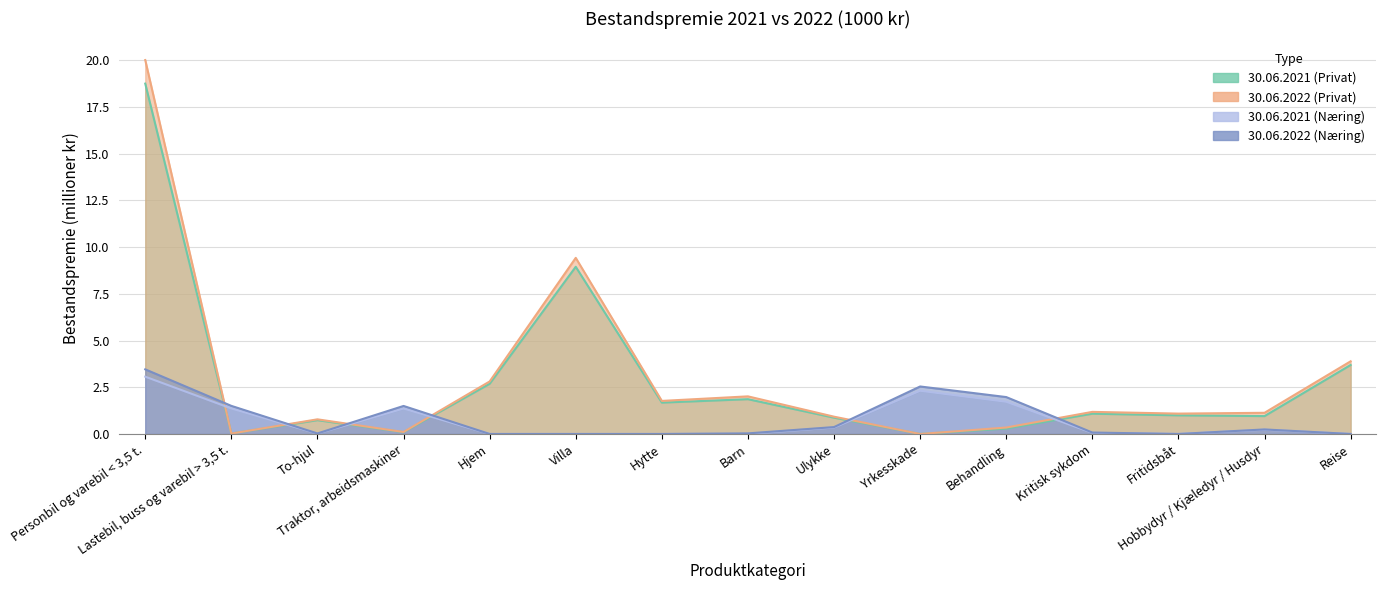

What is the difference between the maximum and minimum values in the 30.06.2022 (Privat) series?

20.0